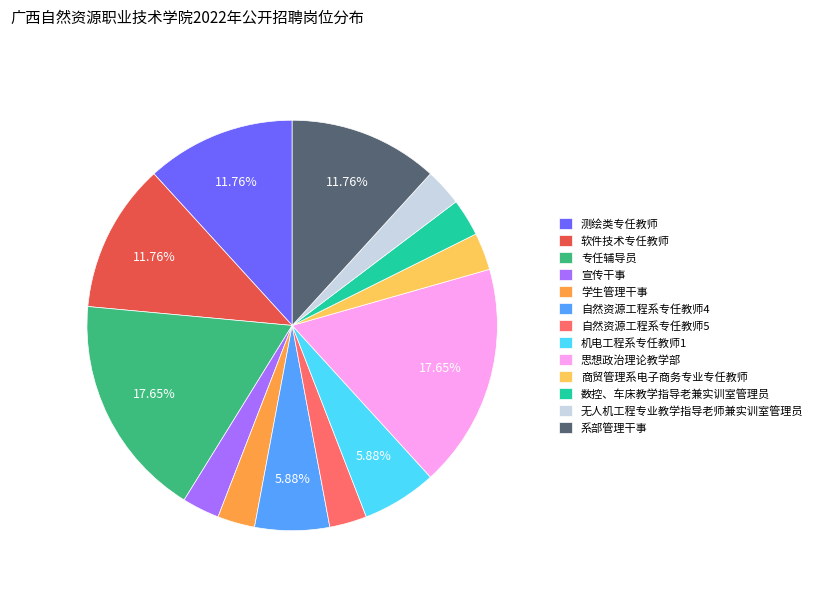

Do 思想政治理论教学部 and 数控、车床教学指导老兼实训室管理员 together represent more than half of the pie?

No